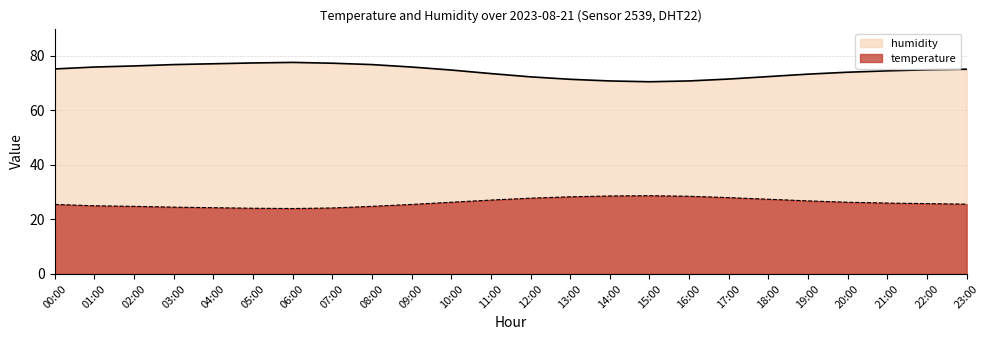

True or false: temperature and humidity cross at least once.

False